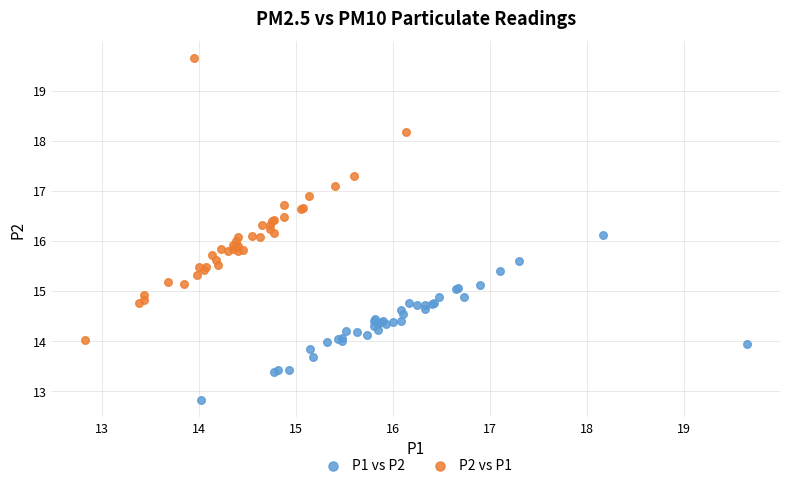

Which series contains the lowest Y value?

P1 vs P2